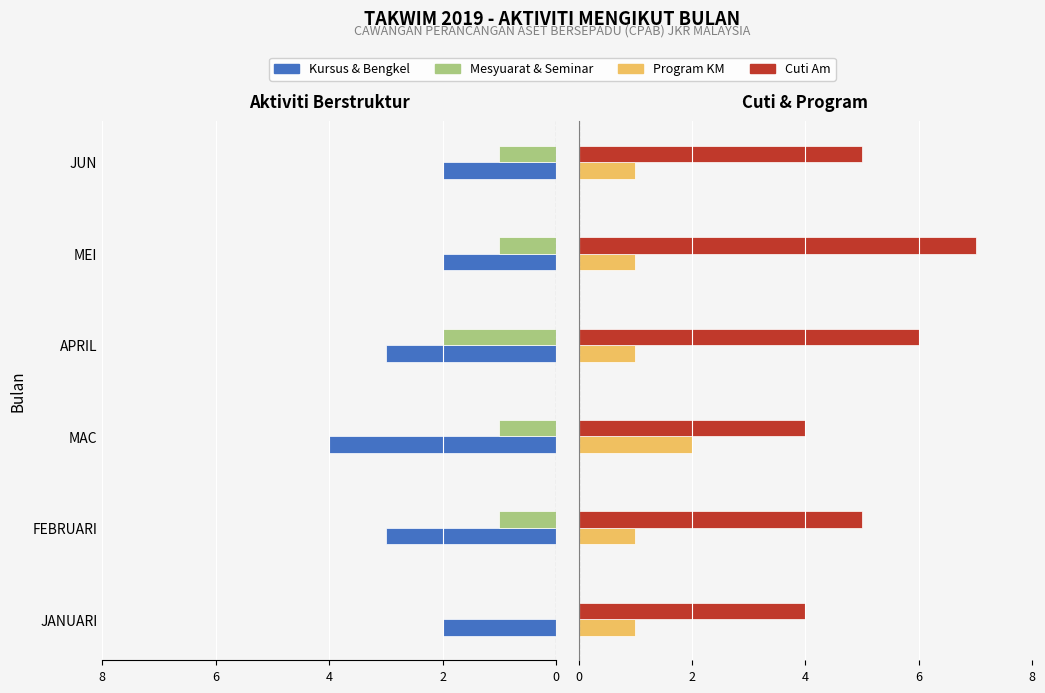

The value of Cuti Am at FEBRUARI is 2. True or false?

False